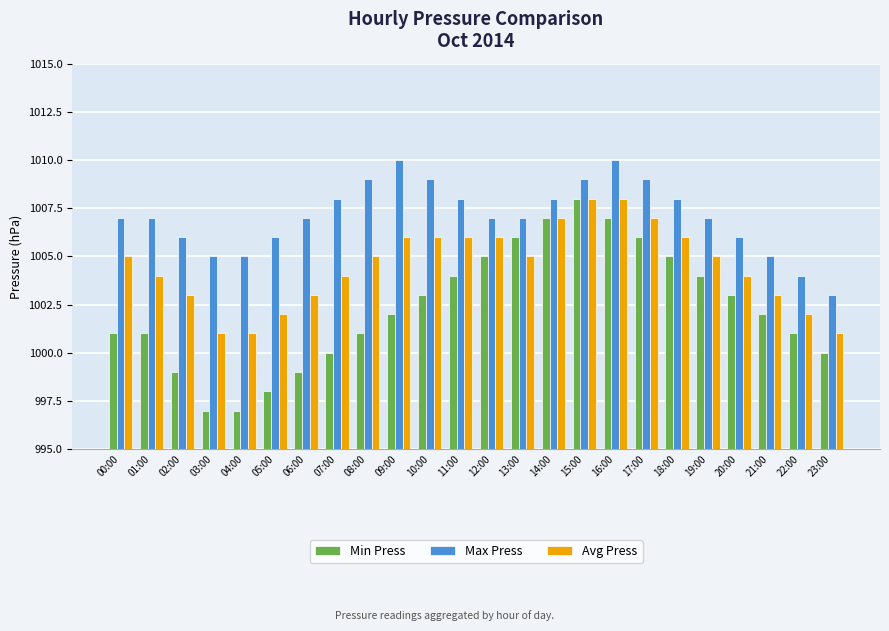

What position from the right is 15:00?

9